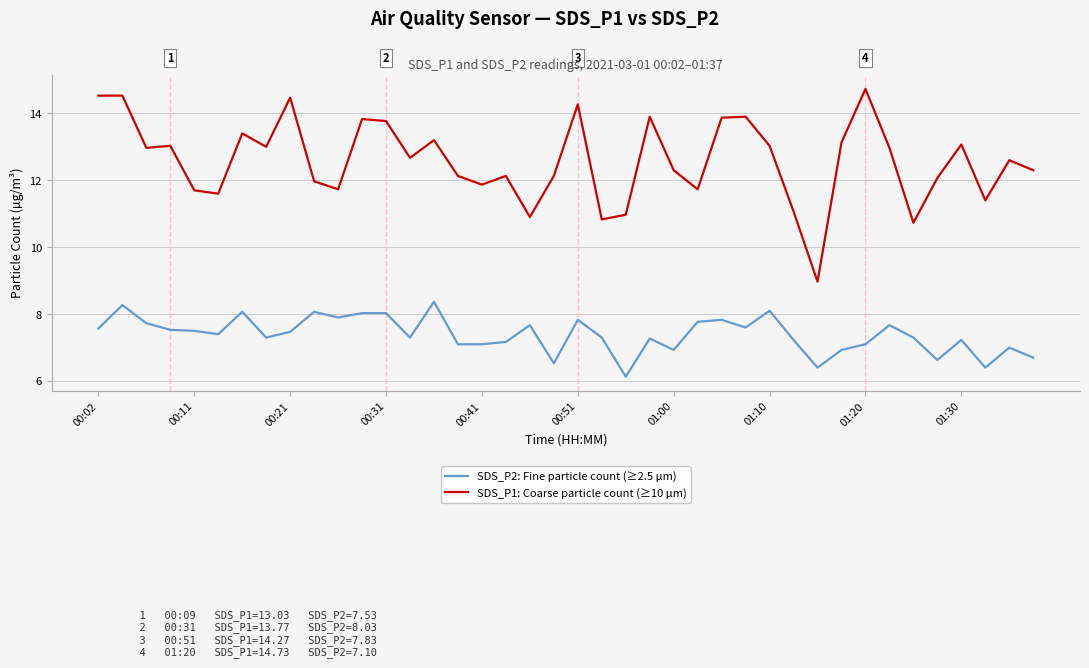

True or false: SDS_P1: Coarse particle count (≥10 µm) and SDS_P2: Fine particle count (≥2.5 µm) cross at least once.

False